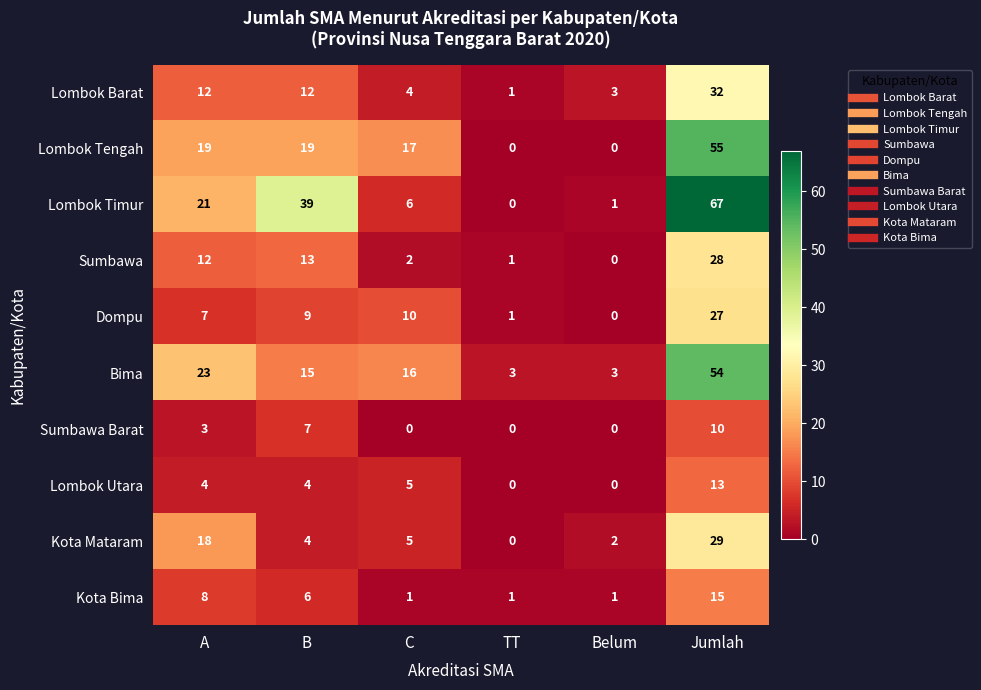

What is the sum of all Lombok Barat values?

64